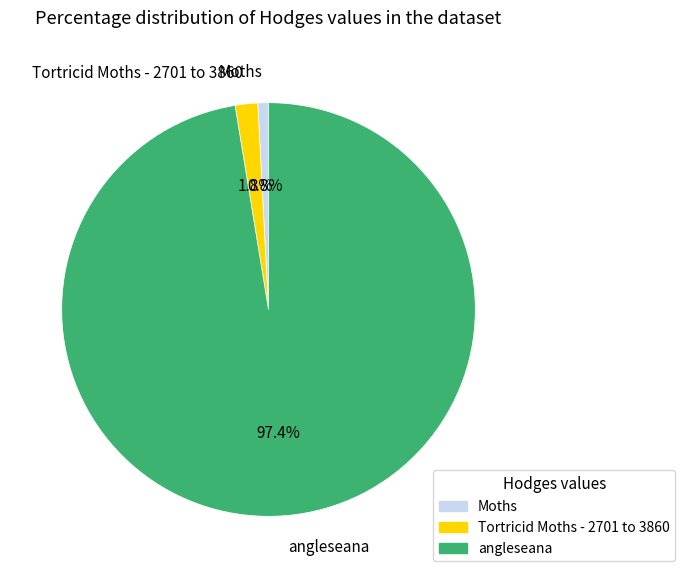

What percentage is the Tortricid Moths - 2701 to 3860 slice, to the nearest percent?

2%